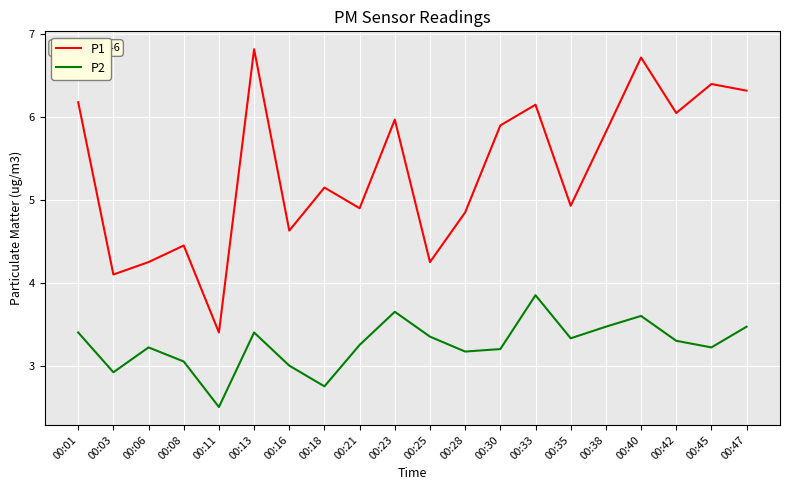

What is the sum of all P1 values?

107.2